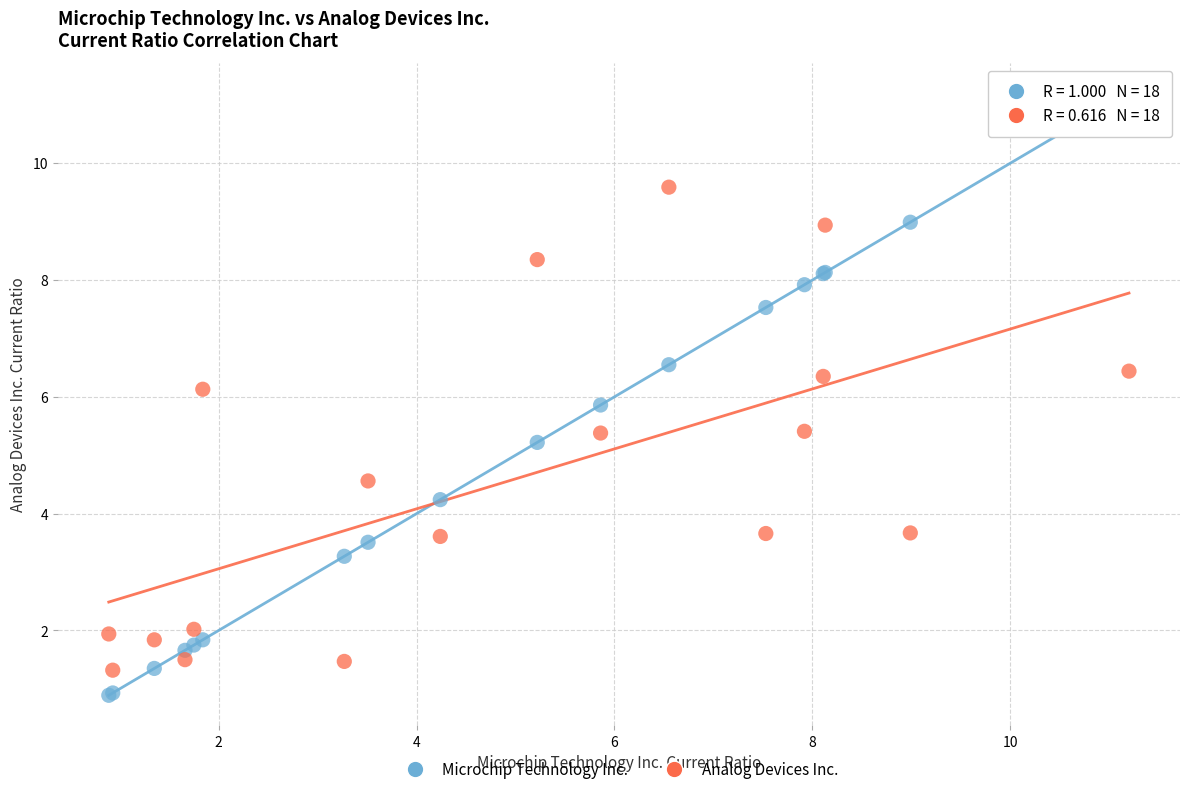

In the Analog Devices Inc. series, what Y value is closest to 5?

5.4